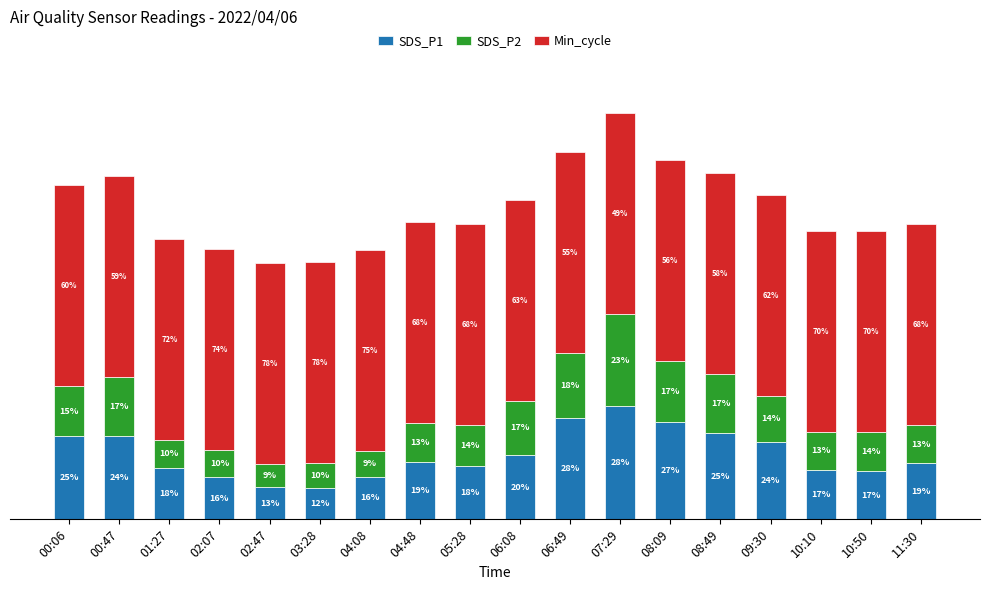

What position from the left is 06:49?

11